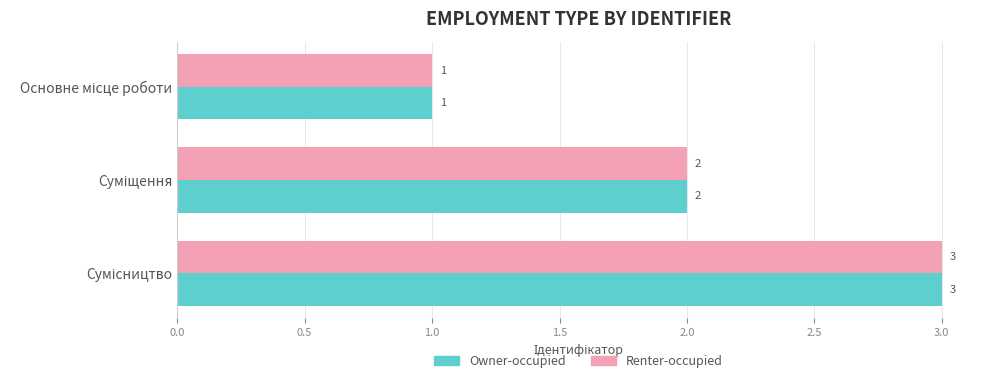

What is the maximum value shown in the chart?

3